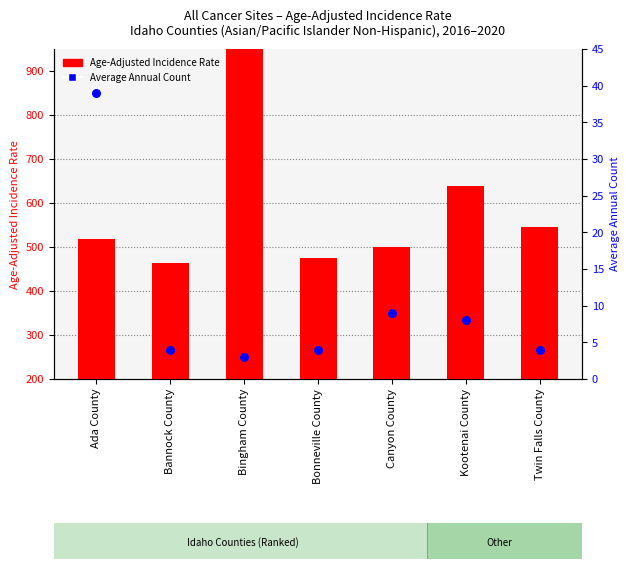

What is the total value across all series at Bingham County?

847.1